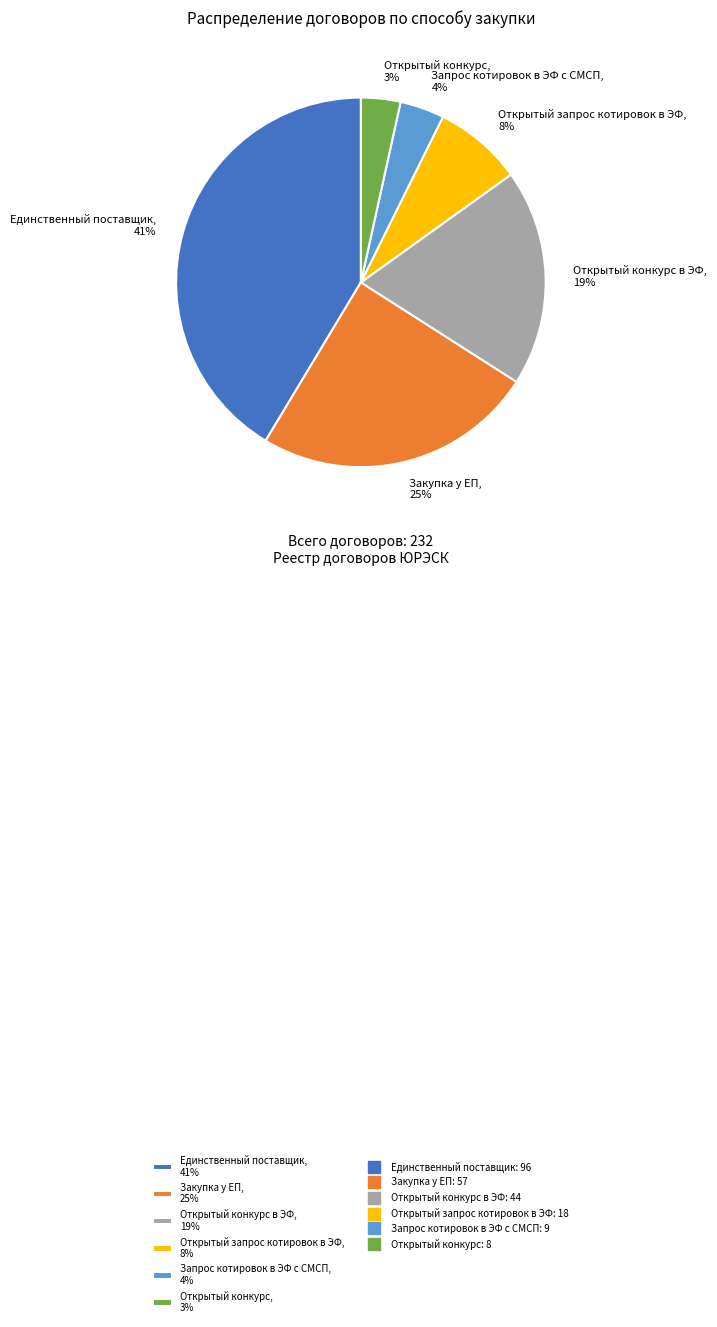

To the nearest percent, what portion does Открытый конкурс, 3% represent?

3%